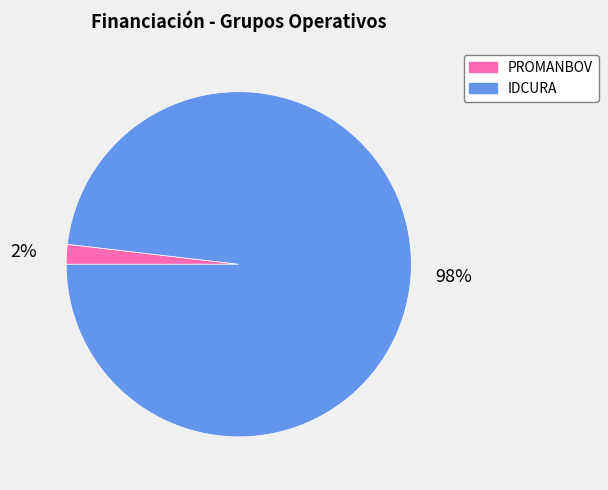

What percentage is the IDCURA slice, to the nearest percent?

98%